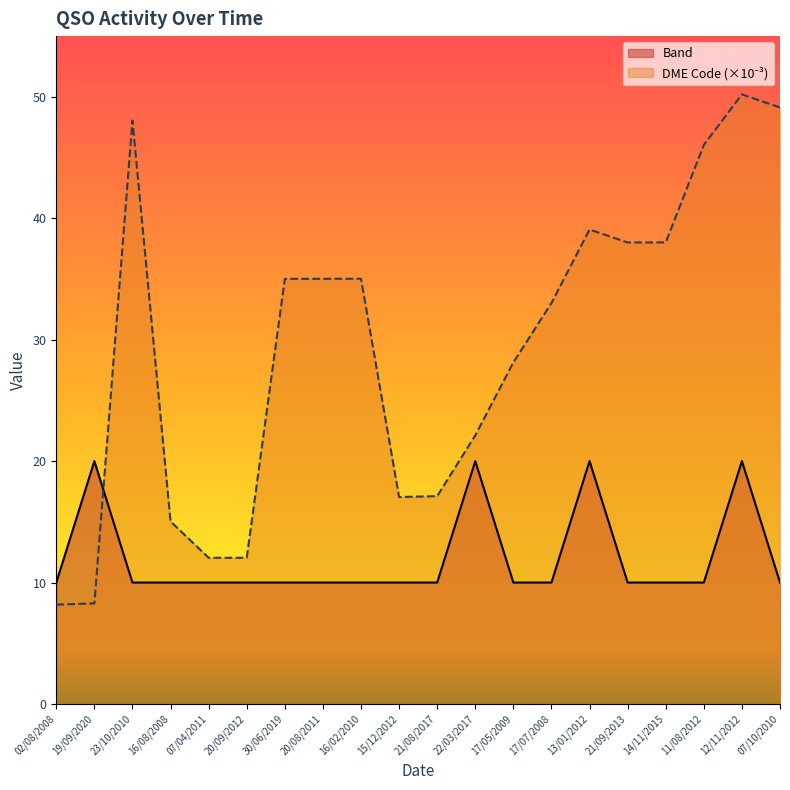

Between 22/03/2017 and 11/08/2012, which is larger?

22/03/2017